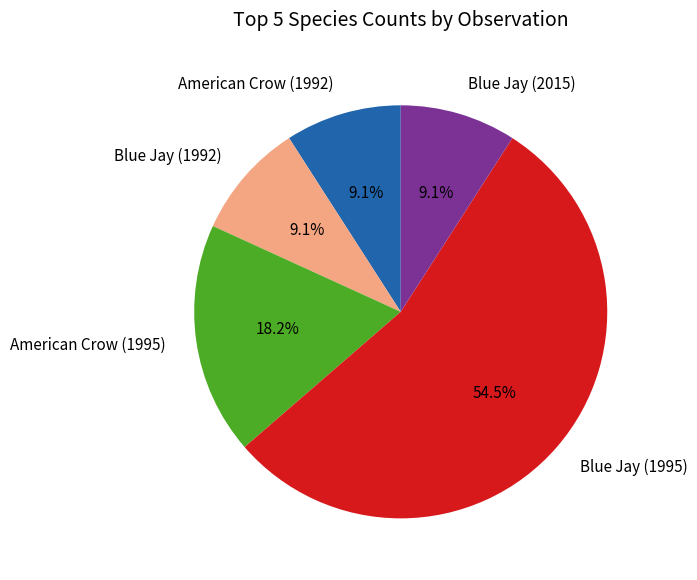

Between Blue Jay (1995) and Blue Jay (2015), which is larger?

Blue Jay (1995)